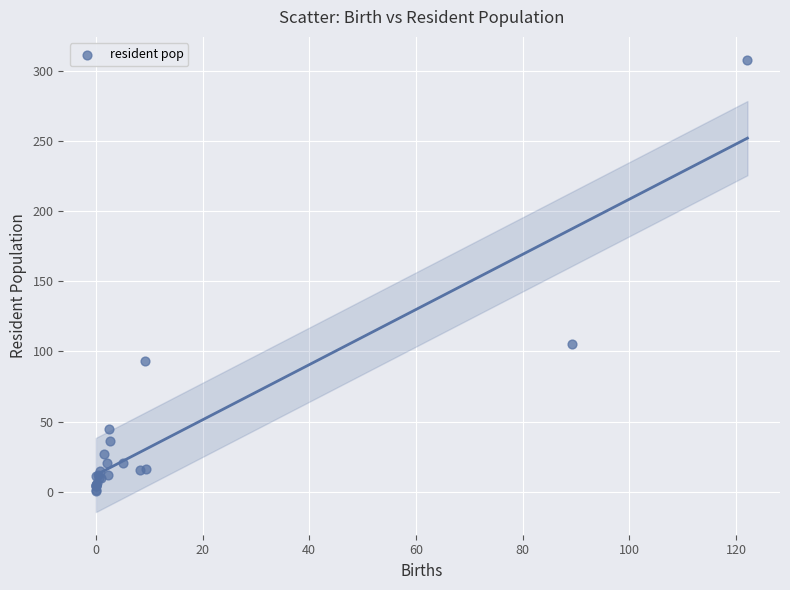

What Y value in the scatter plot is closest to 154?

105.6